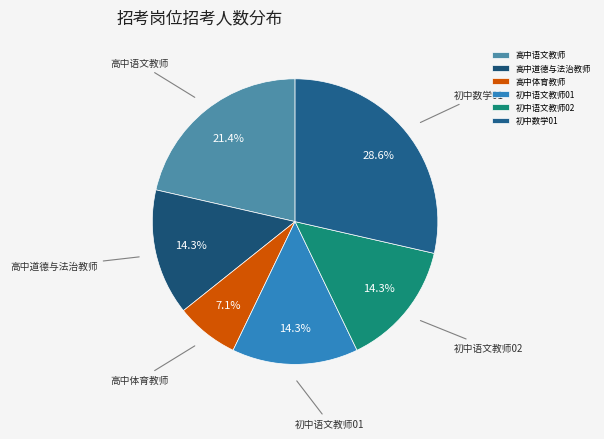

Which category has the biggest portion of the pie?

初中数学01